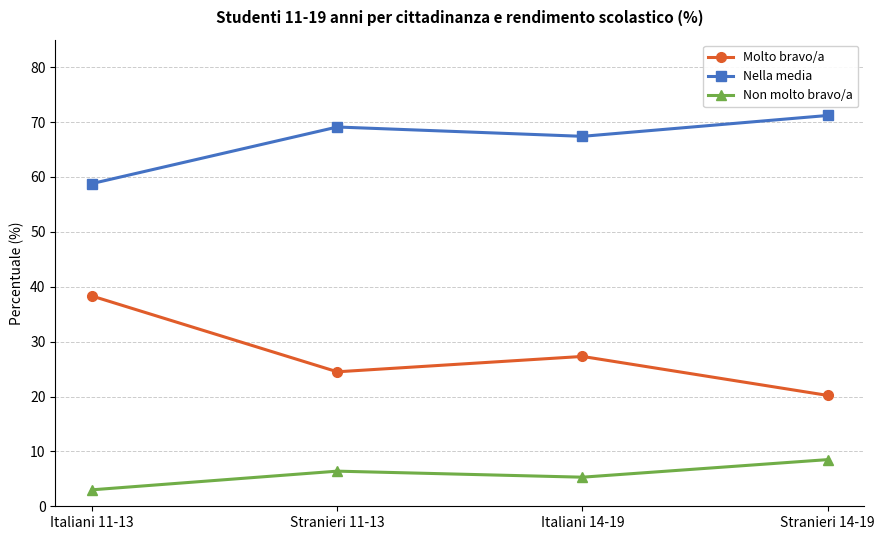

How many data points in Molto bravo/a are less than 27?

2